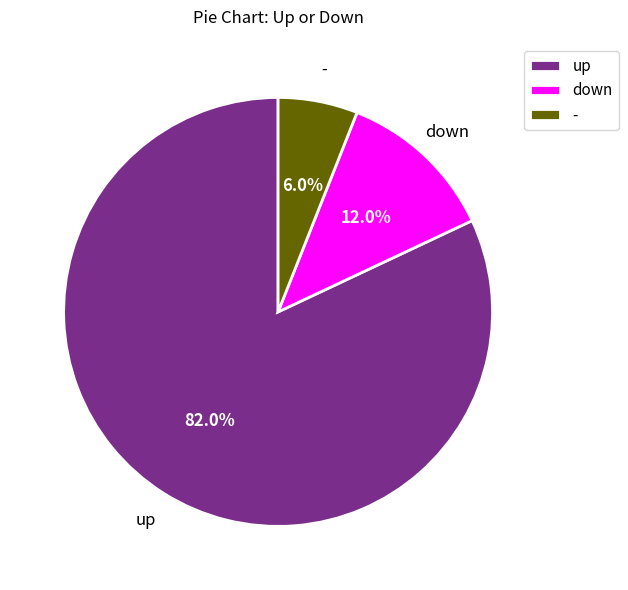

How many slices are in this pie chart?

3